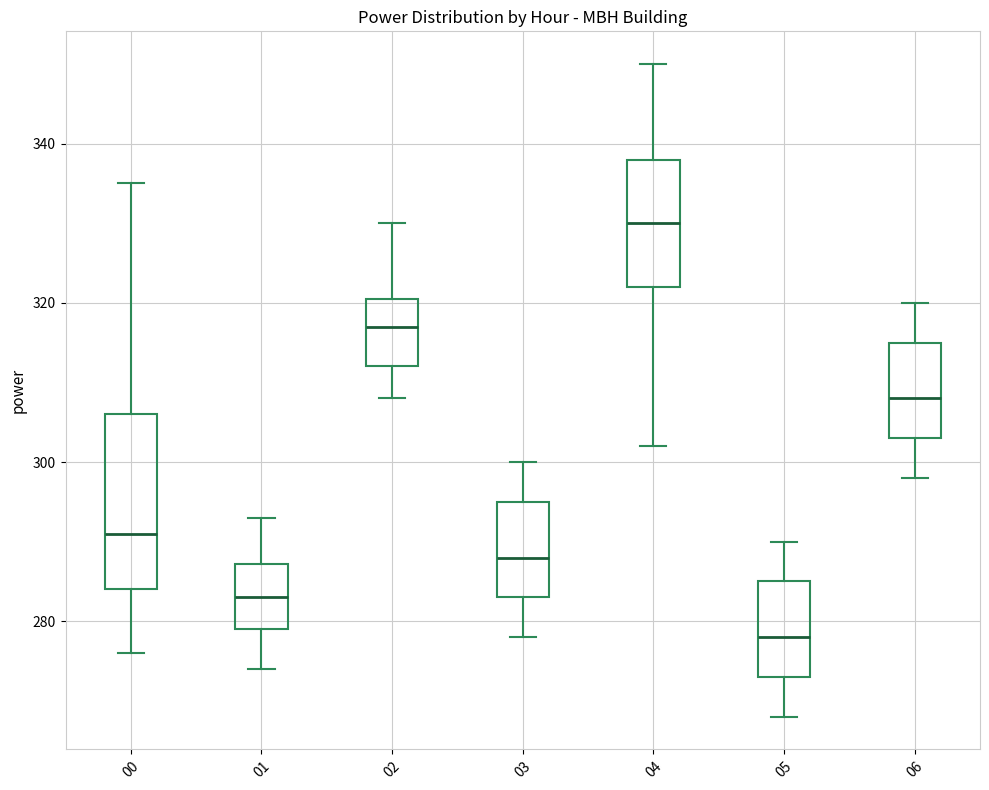

Where is the lower edge of the box at x = 02 on the y-axis? The values are not printed on the chart, so give them approximately, as read against the axis.

312